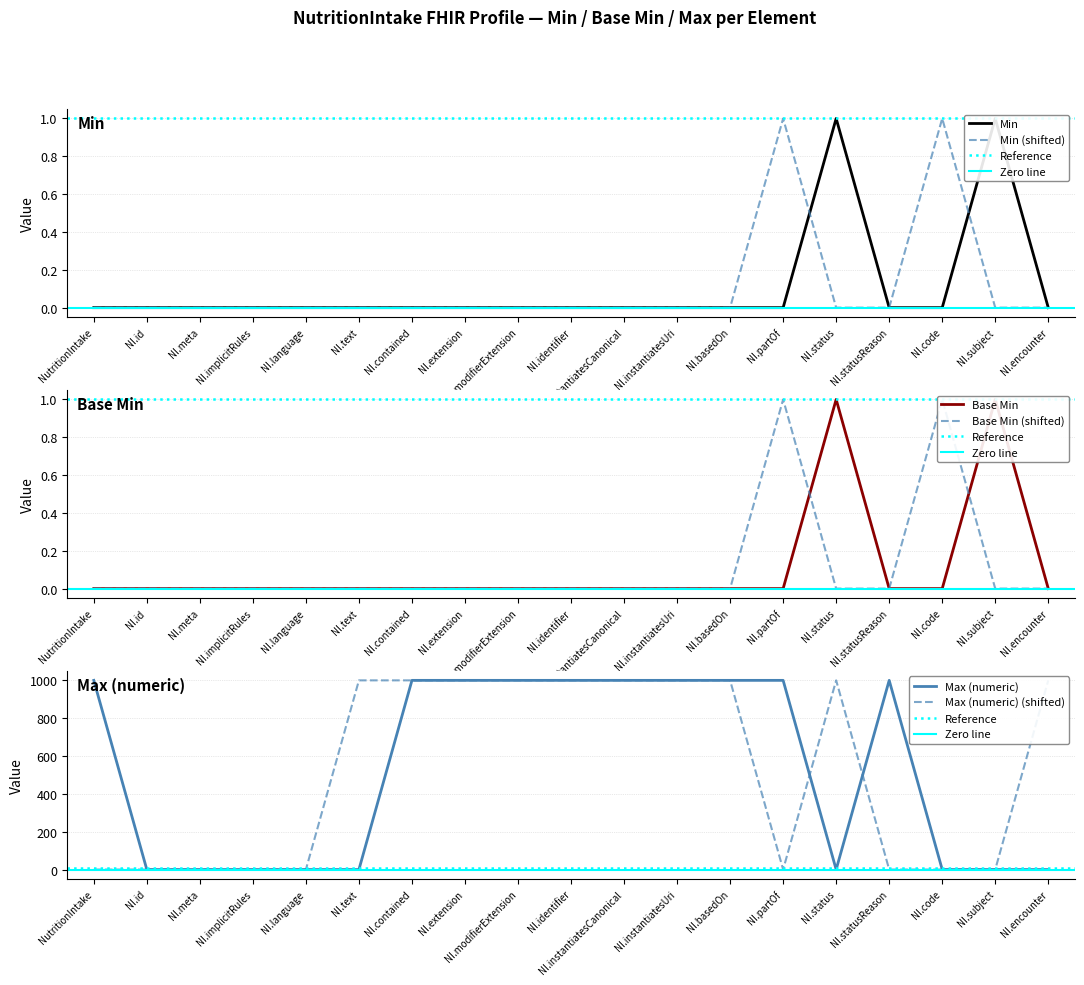

What is the average value of the Max (numeric) series?

526